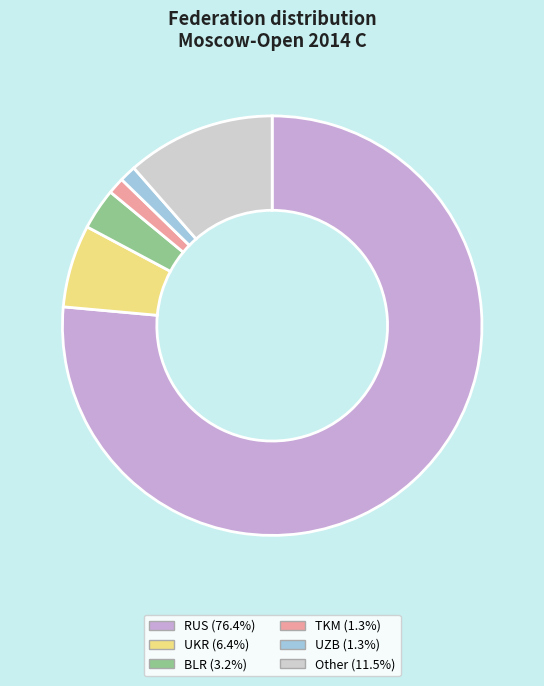

What is the majority slice?

RUS